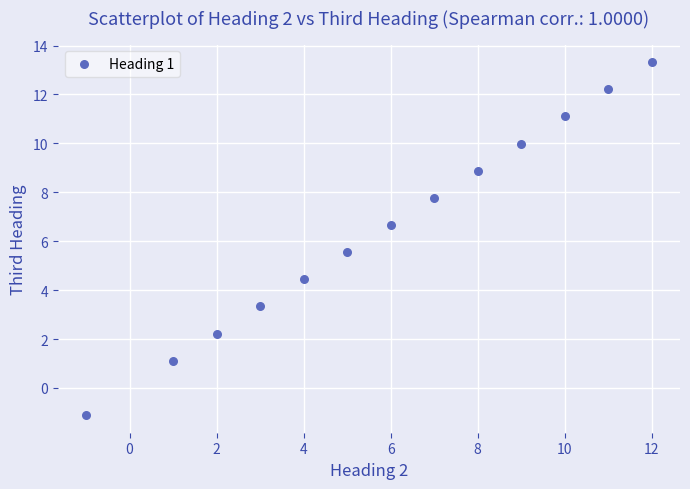

What is the range of X values (max minus min)?

13.0